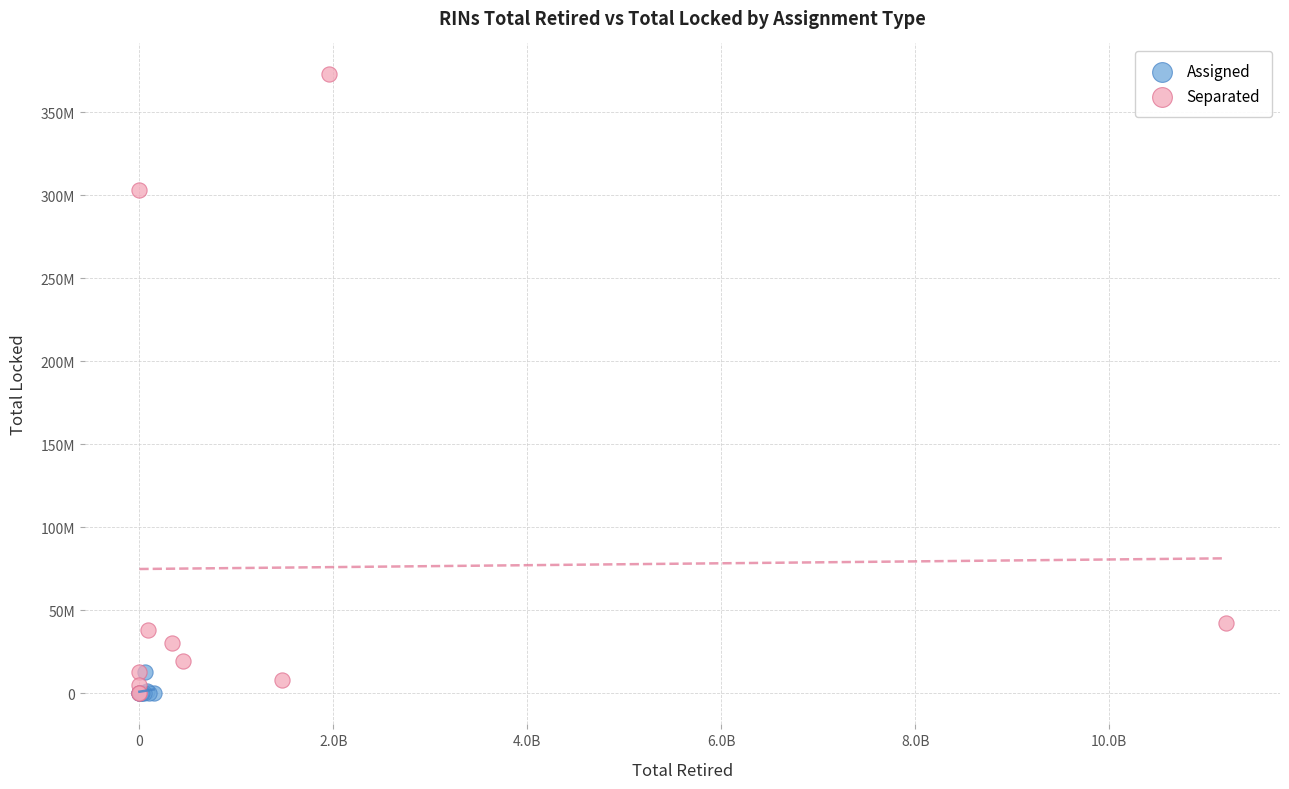

Which series contains the highest Y value?

Separated